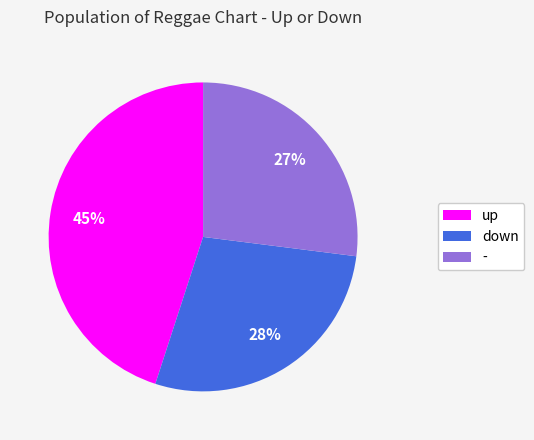

What is the smallest slice in the pie chart?

-